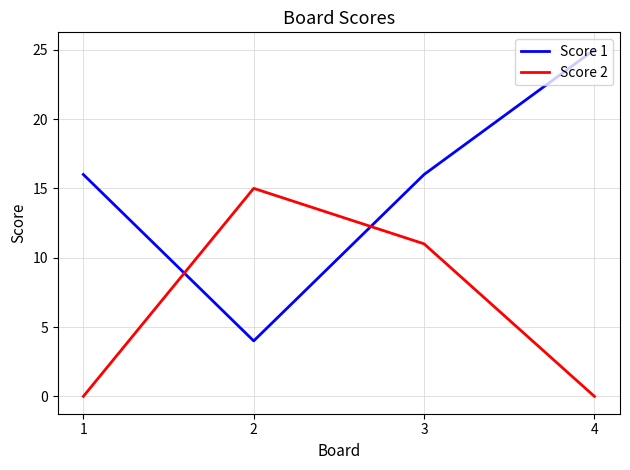

Rank the series at 3 from highest to lowest value.

Score 1, Score 2